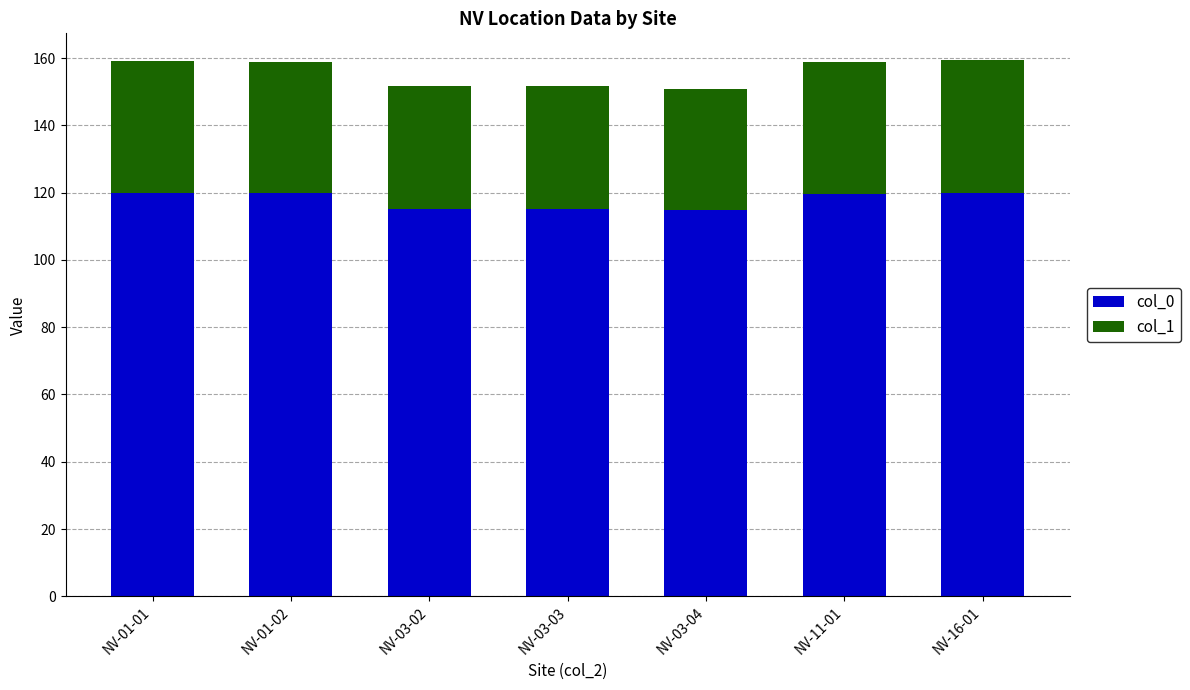

What is the total value across all series at NV-03-04?

150.8